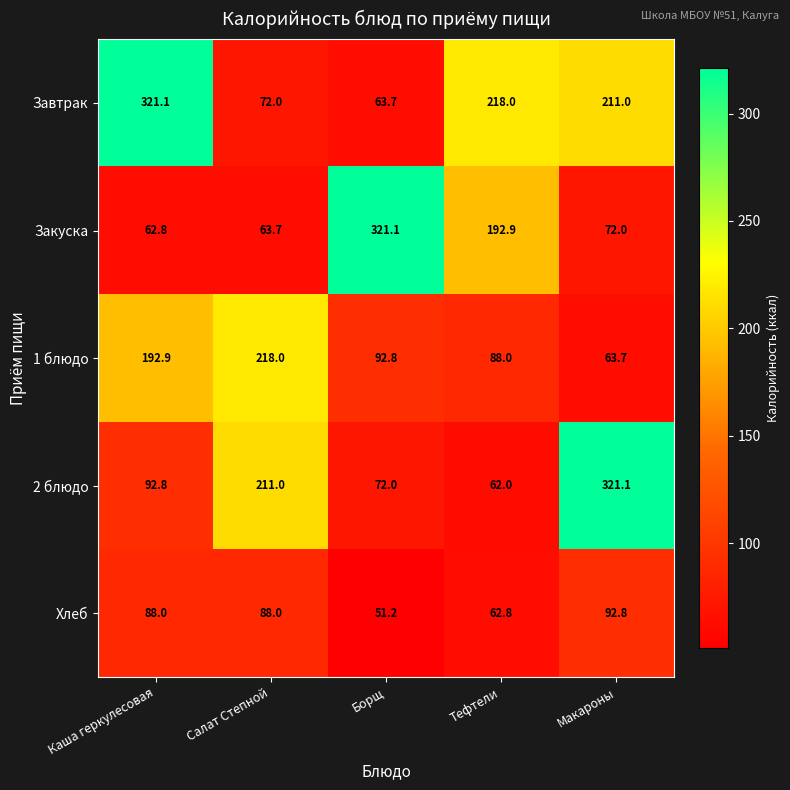

Reading right to left, extract all data points from this chart.

Завтрак: 211.0	218.0	63.7	72.0	321.1
Закуска: 72.0	192.9	321.1	63.7	62.8
1 блюдо: 63.7	88.0	92.8	218.0	192.9
2 блюдо: 321.1	62.0	72.0	211.0	92.8
Хлеб: 92.8	62.8	51.2	88.0	88.0